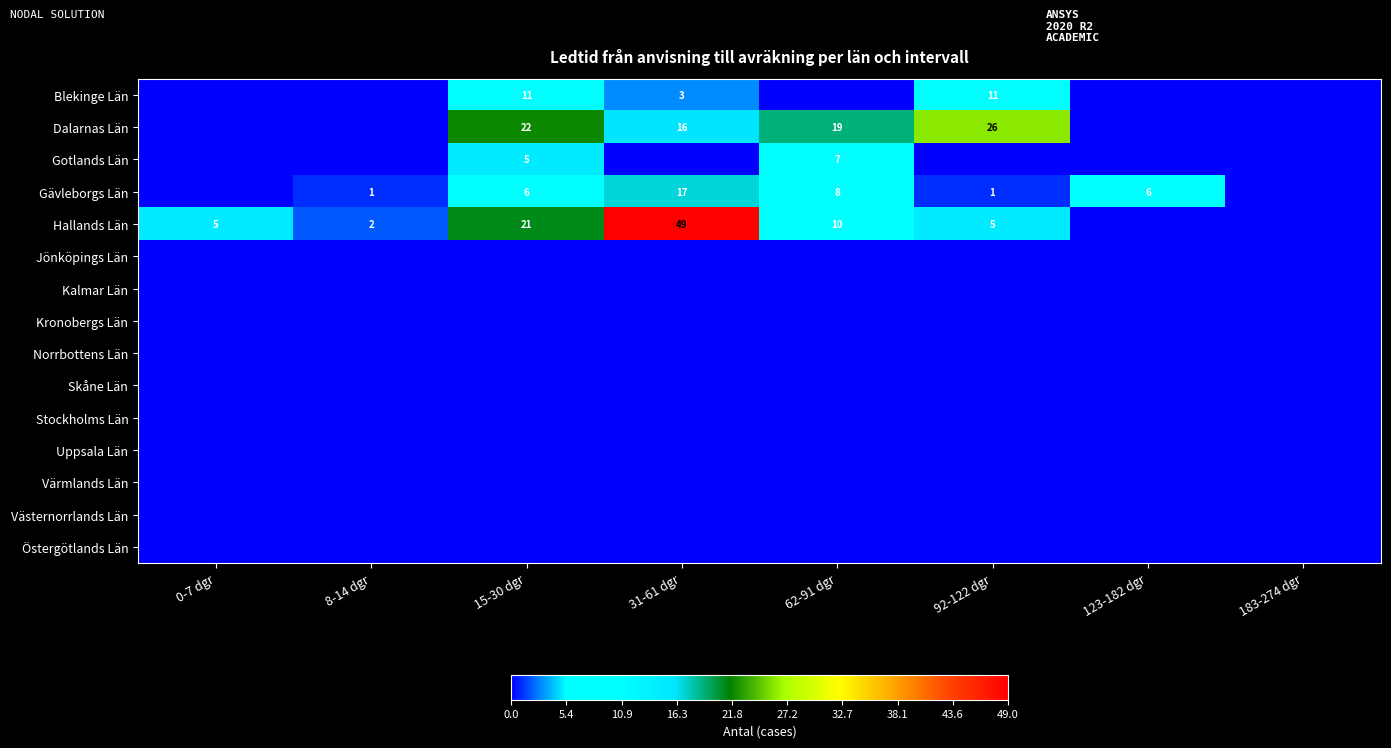

Is it true that Gävleborgs Län equals 22 at 31-61 dgr?

False